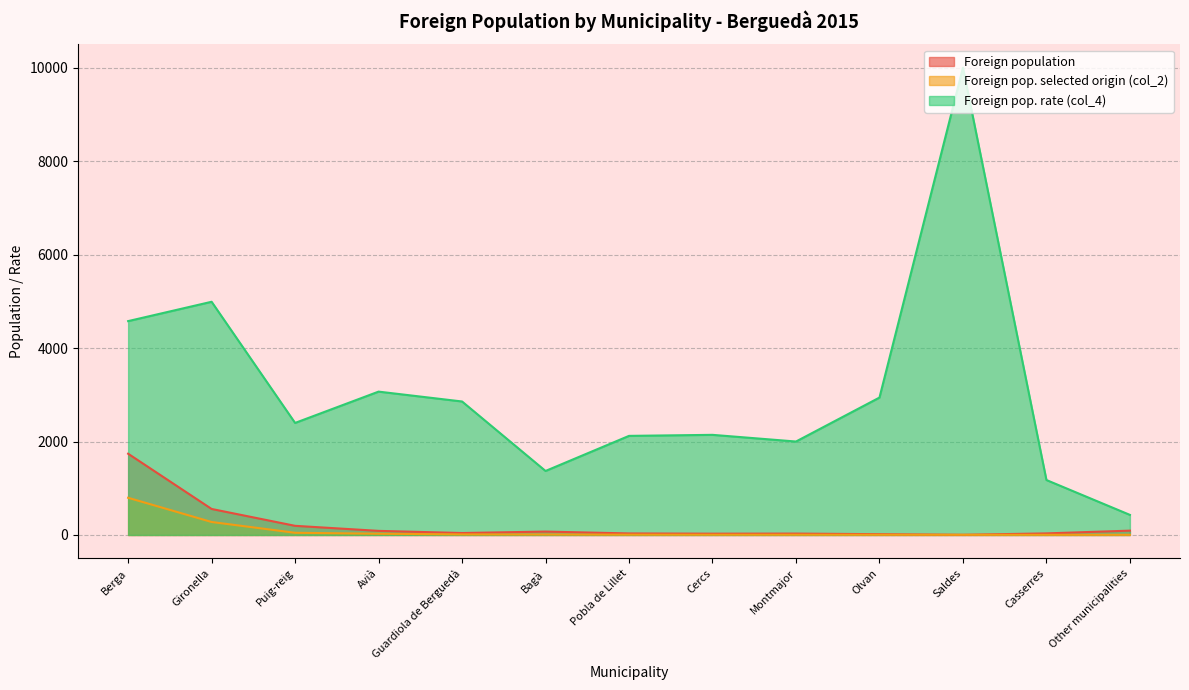

Rank the series at Pobla de Lillet from highest to lowest value.

Foreign pop. rate (col_4), Foreign population, Foreign pop. selected origin (col_2)